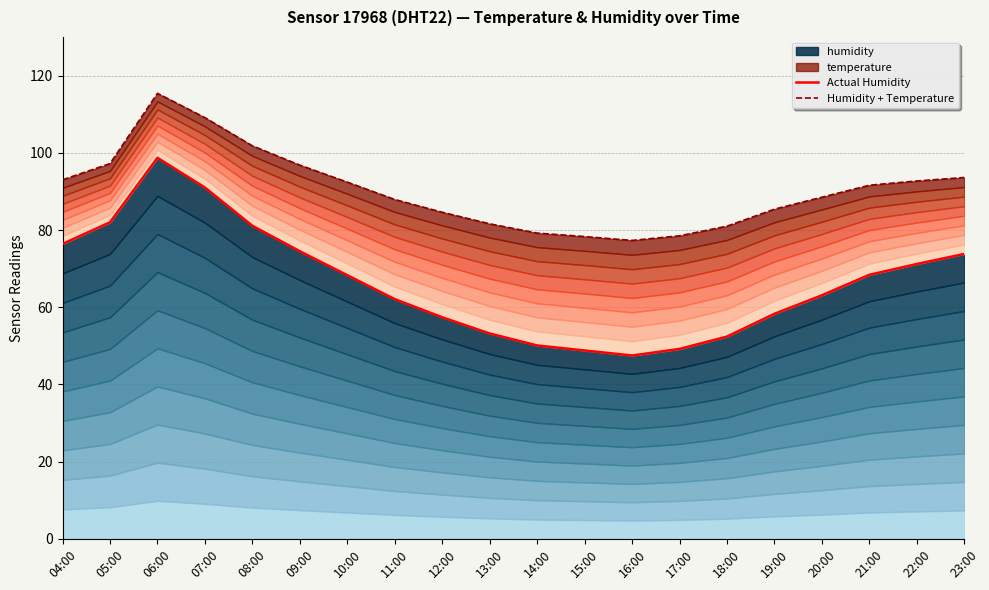

What position from the left is 13:00?

10